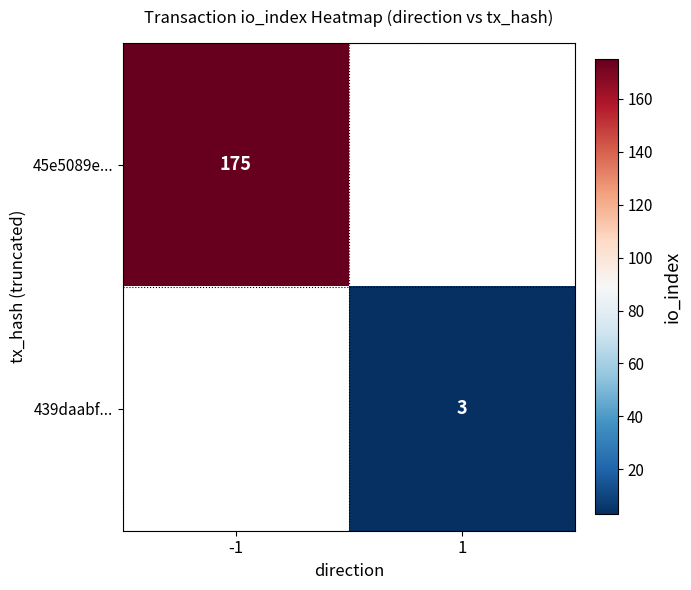

The 45e5089e... series shows 234 at -1. True or false?

False